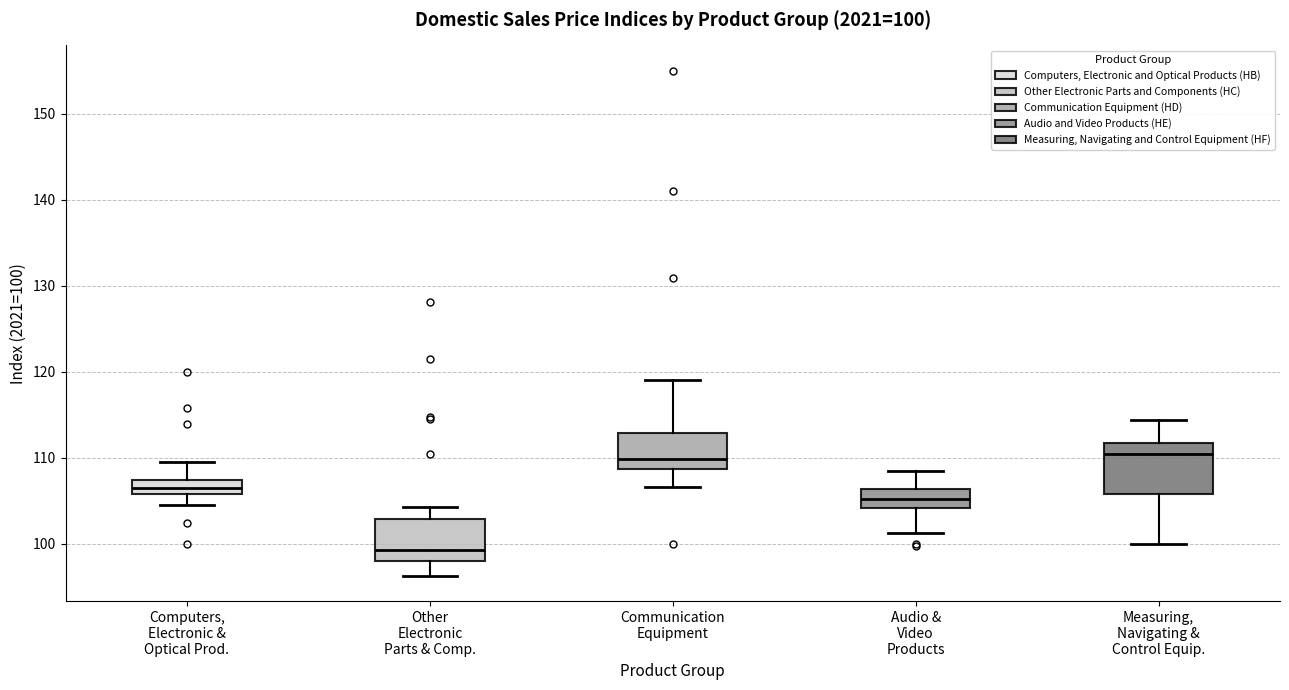

Which box has the lowest median line?

Other Electronic Parts & Comp.